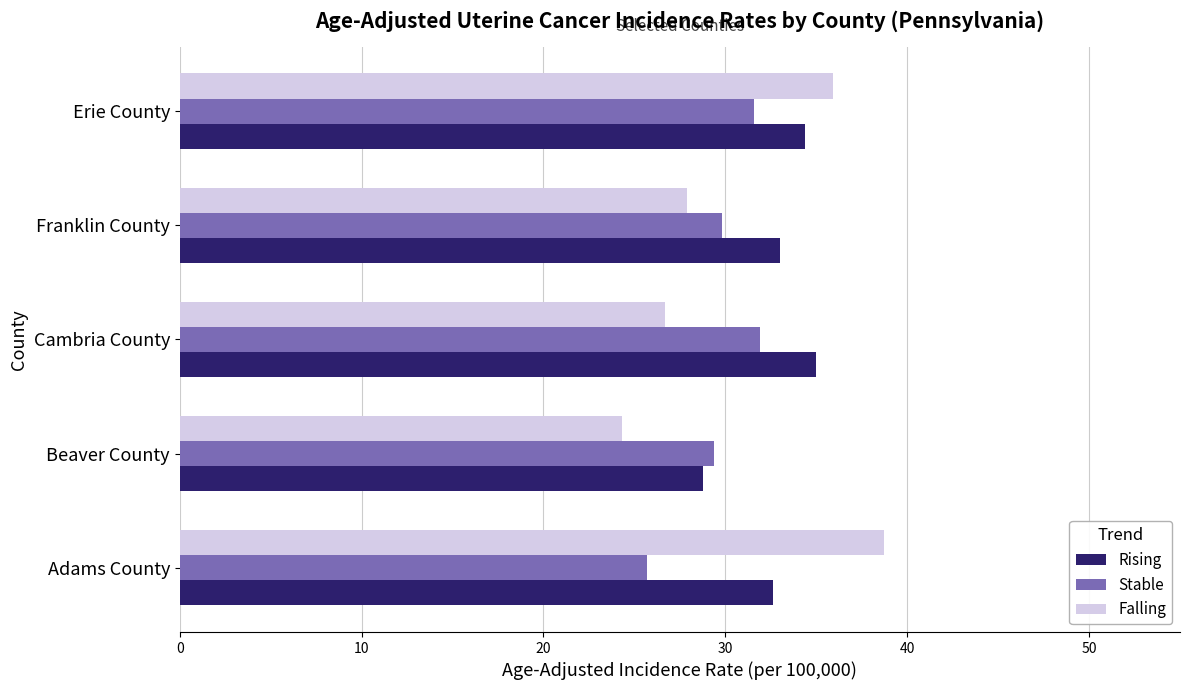

Which category has the lowest value across all series?

Beaver County